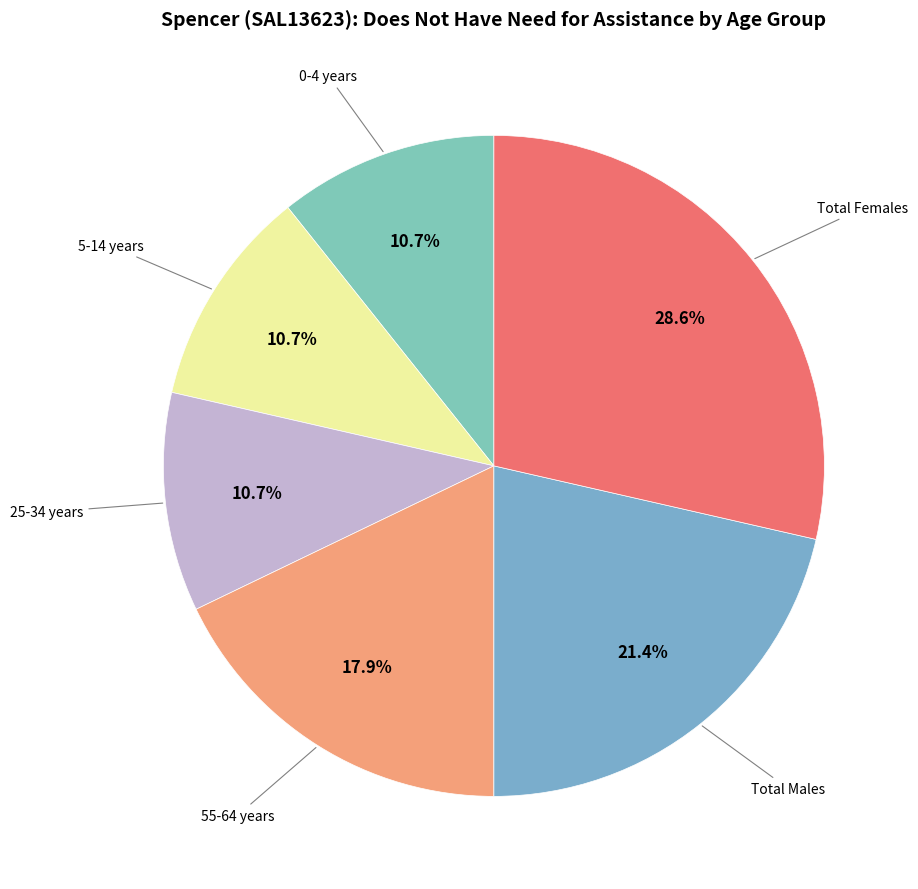

Which slice is the smallest?

0-4 years